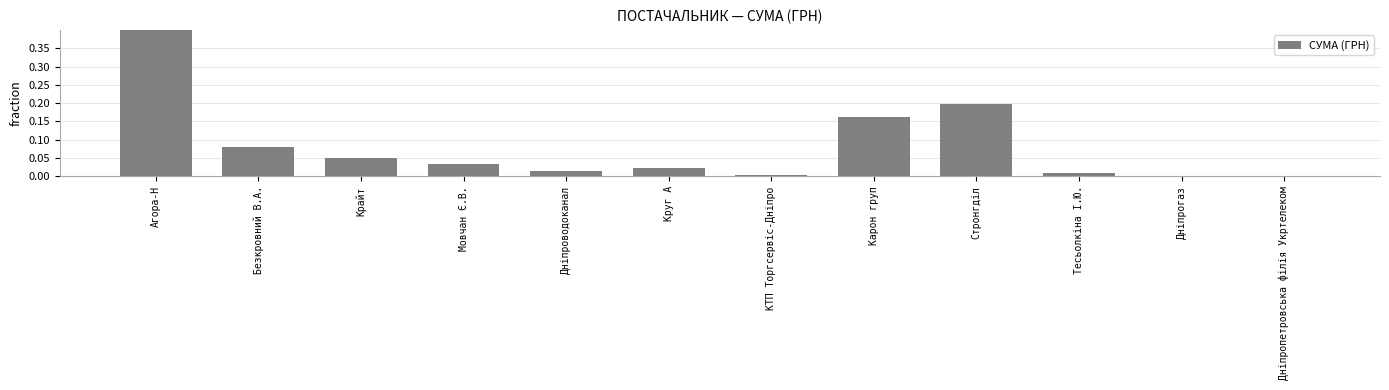

Rank the categories by value from lowest to highest.

Дніпрогаз, Дніпропетровська філія Укртелеком, КТП Торгсервіс-Дніпро, Тесьолкіна І.Ю., Дніпроводоканал, Круг А, Мовчан Є.В., Крайт, Безкровний В.А., Карон груп, Стронгділ, Агора-Н